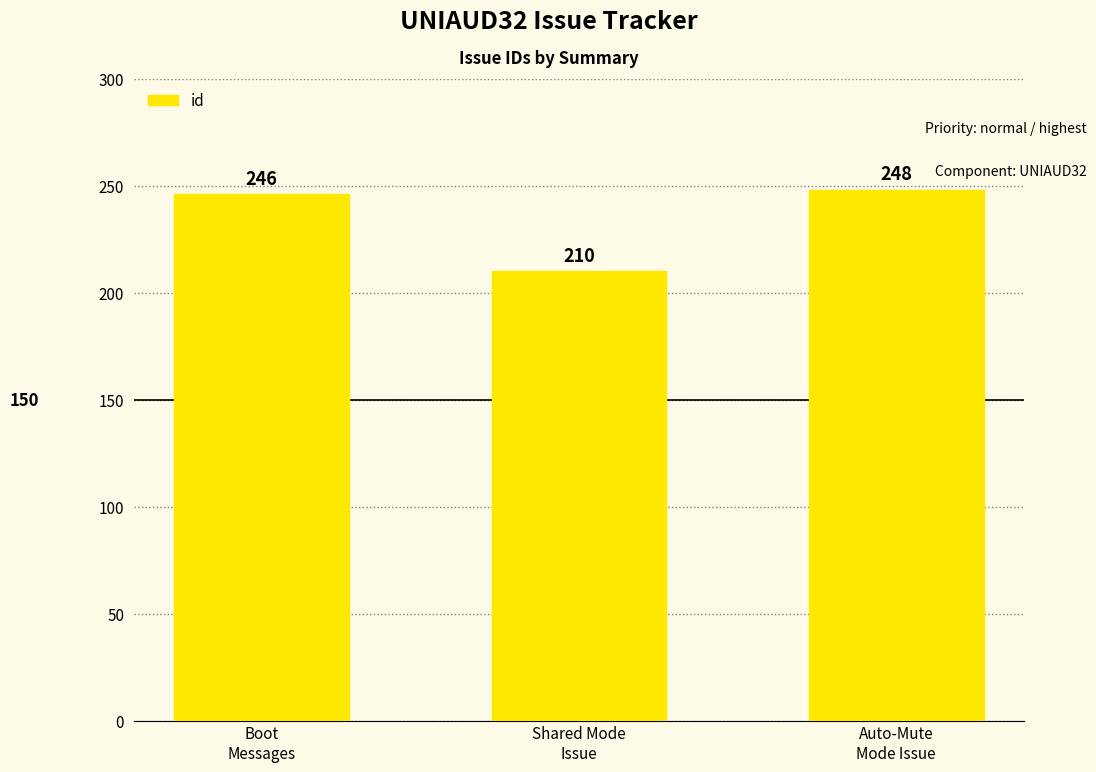

What is the value of the 1st bar from the left?

246